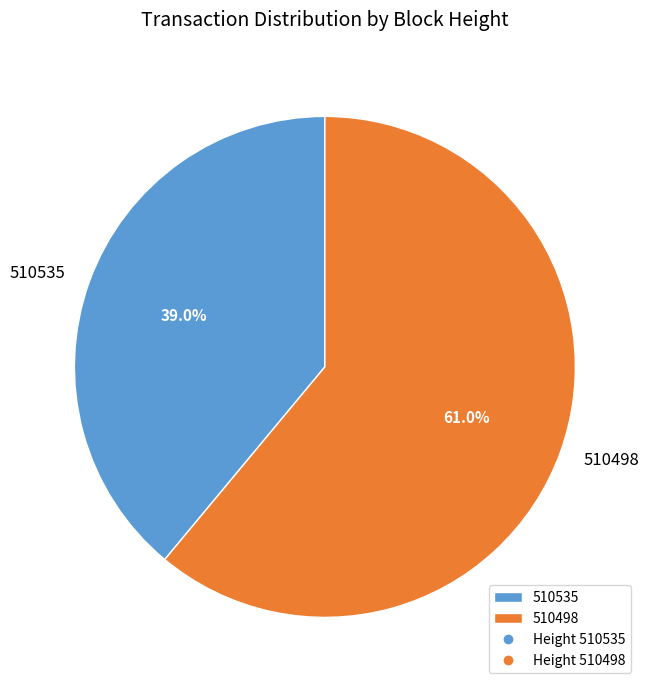

Is there a majority slice in this chart?

Yes